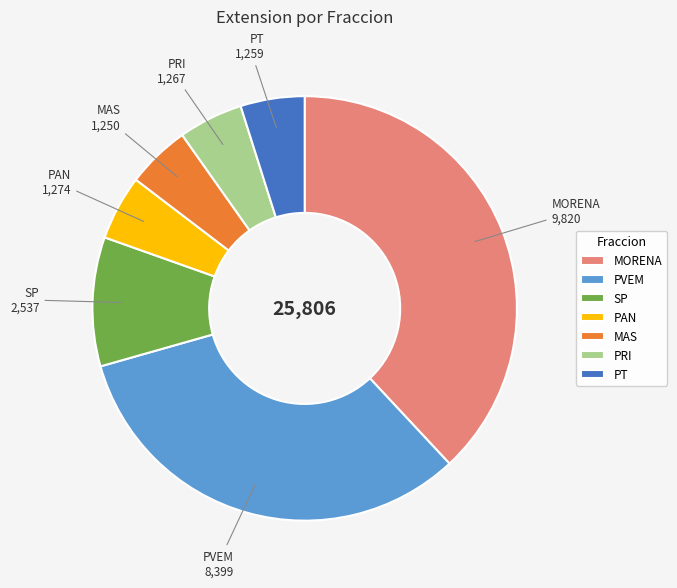

Is the sum of MORENA and PVEM greater than half?

Yes